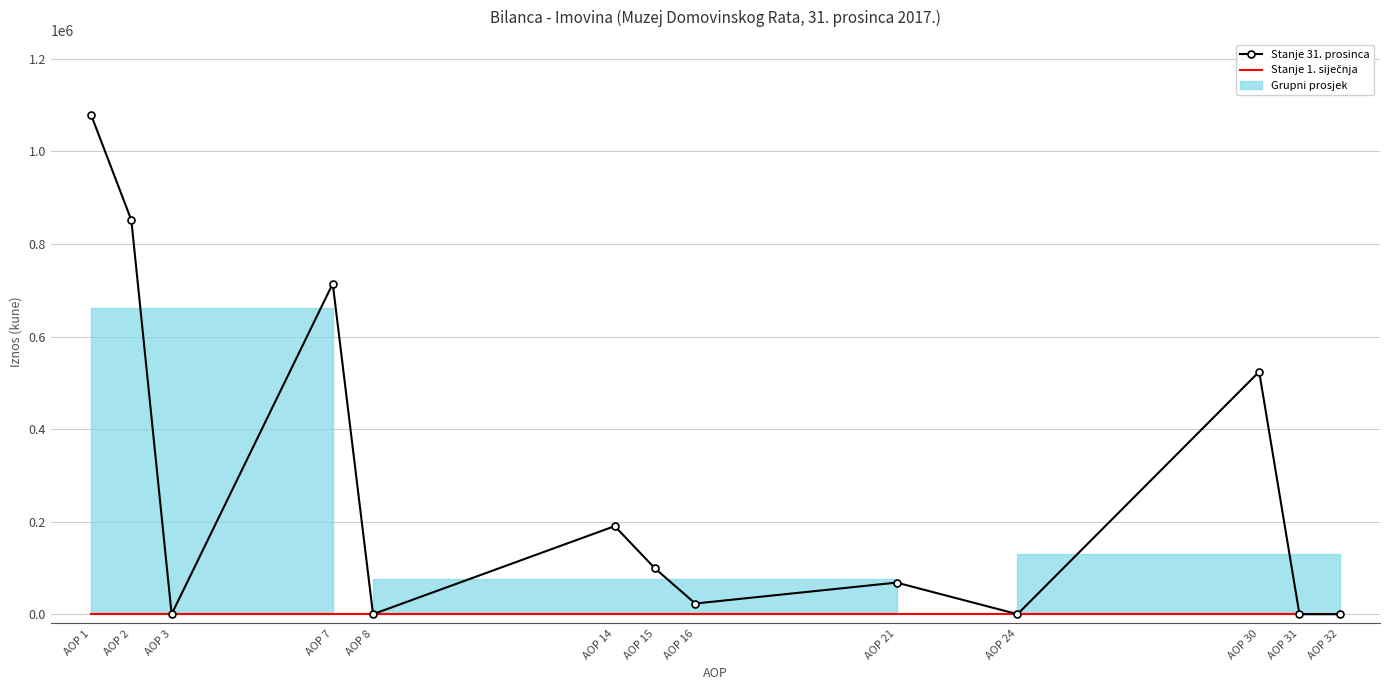

True or false: Stanje 1. siječnja has more than 0 points higher than both neighbors.

False